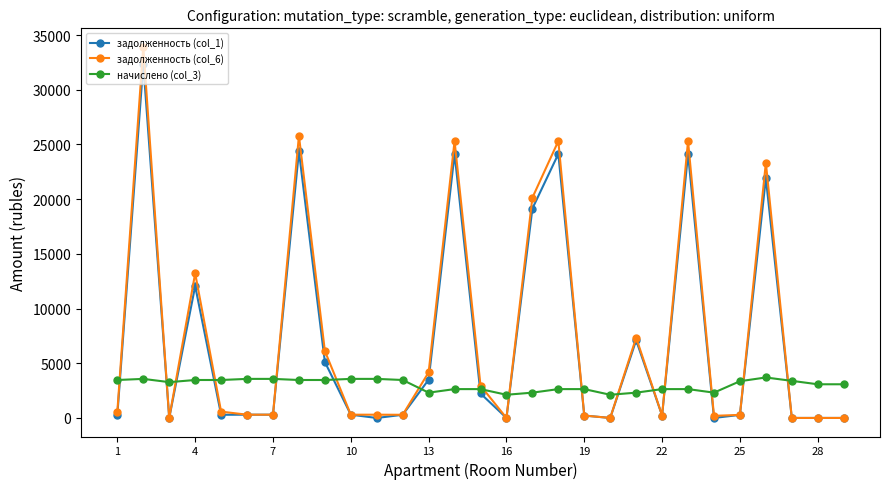

What is the difference between the maximum and minimum values in the задолженность (col_1) series?

32342.6